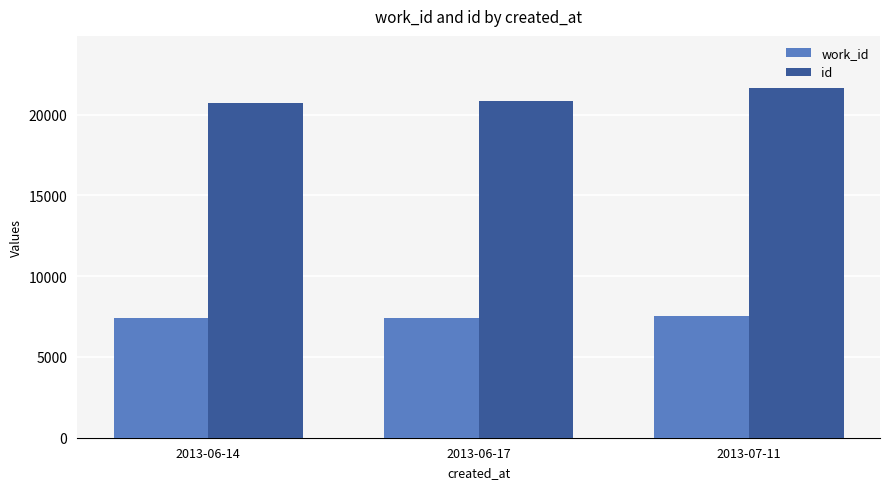

How many id values are between 20710 and 21635?

3